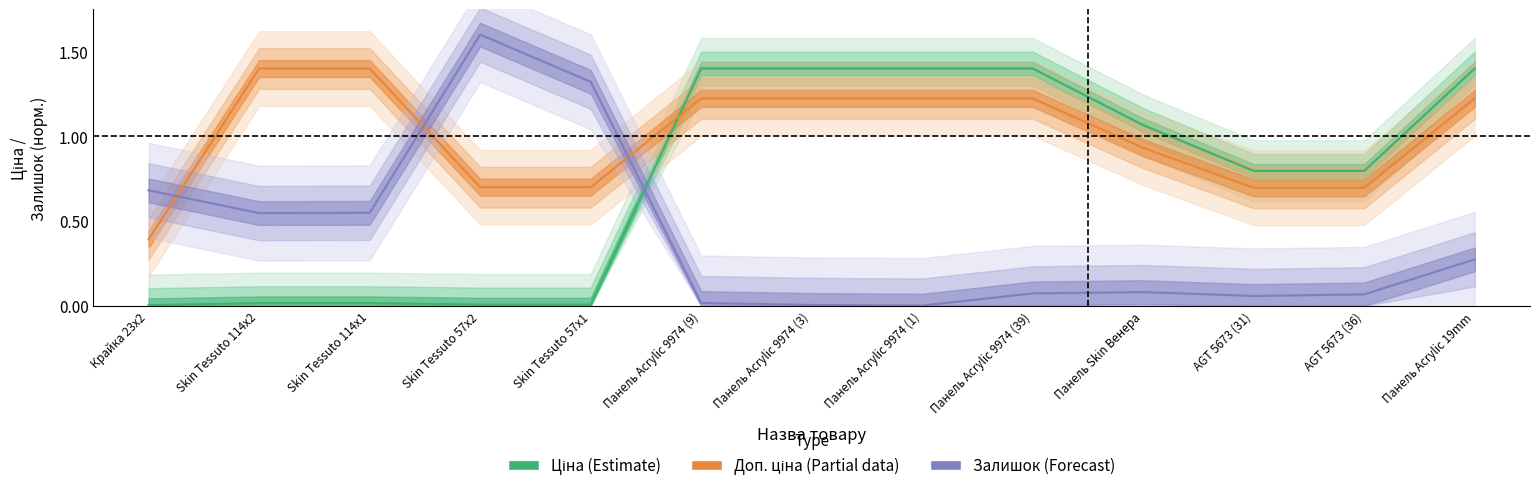

Reading left to right, extract all data points from this chart.

Ціна (Estimate): 0.0	0.0	0.0	0.0	0.0	1.4	1.4	1.4	1.4	1.1	0.8	0.8	1.4
Доп. ціна (Partial): 0.4	1.4	1.4	0.7	0.7	1.2	1.2	1.2	1.2	0.9	0.7	0.7	1.2
Залишок (Forecast): 0.7	0.5	0.5	1.6	1.3	0.0	0.0	0.0	0.1	0.1	0.1	0.1	0.3